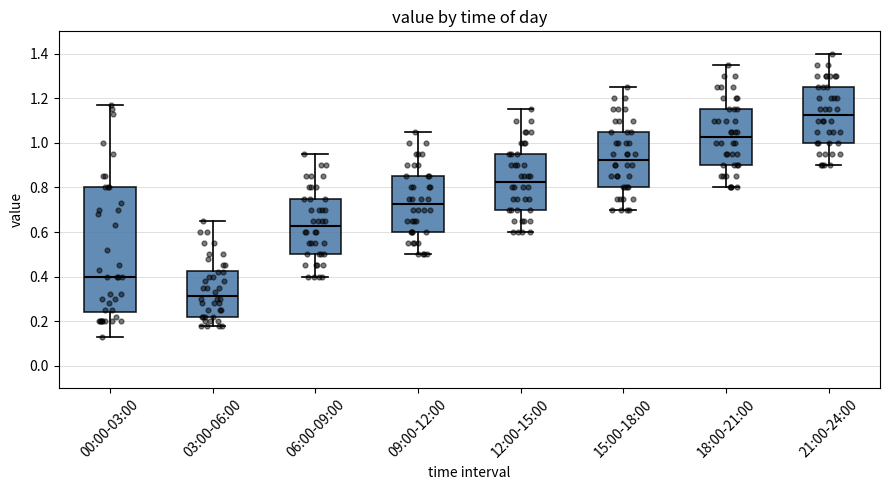

Which box's median line is the highest?

21:00-24:00